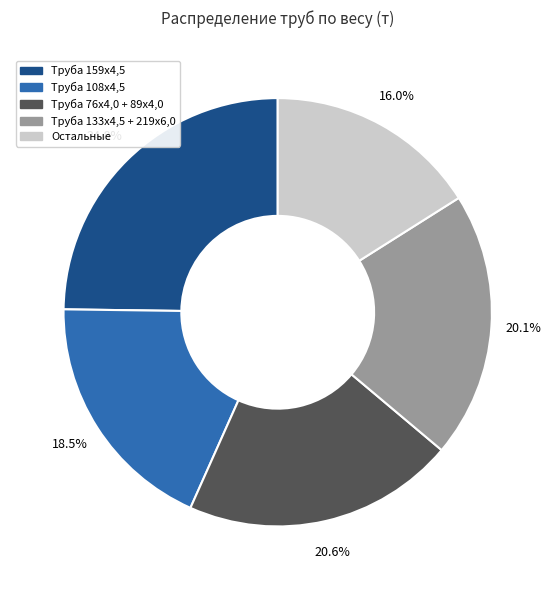

Is there a majority slice in this chart?

No